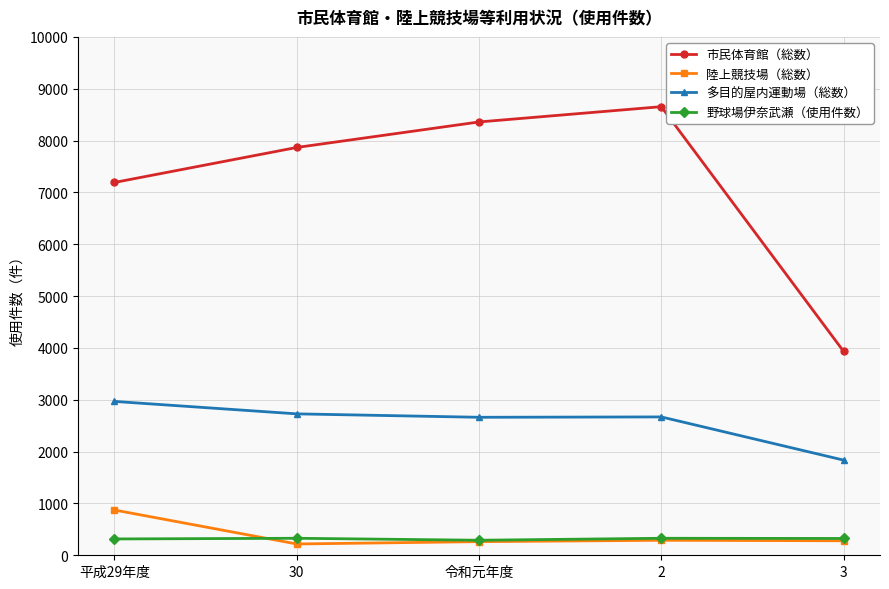

Rank the categories by 市民体育館（総数） value from lowest to highest.

3, 平成29年度, 30, 令和元年度, 2